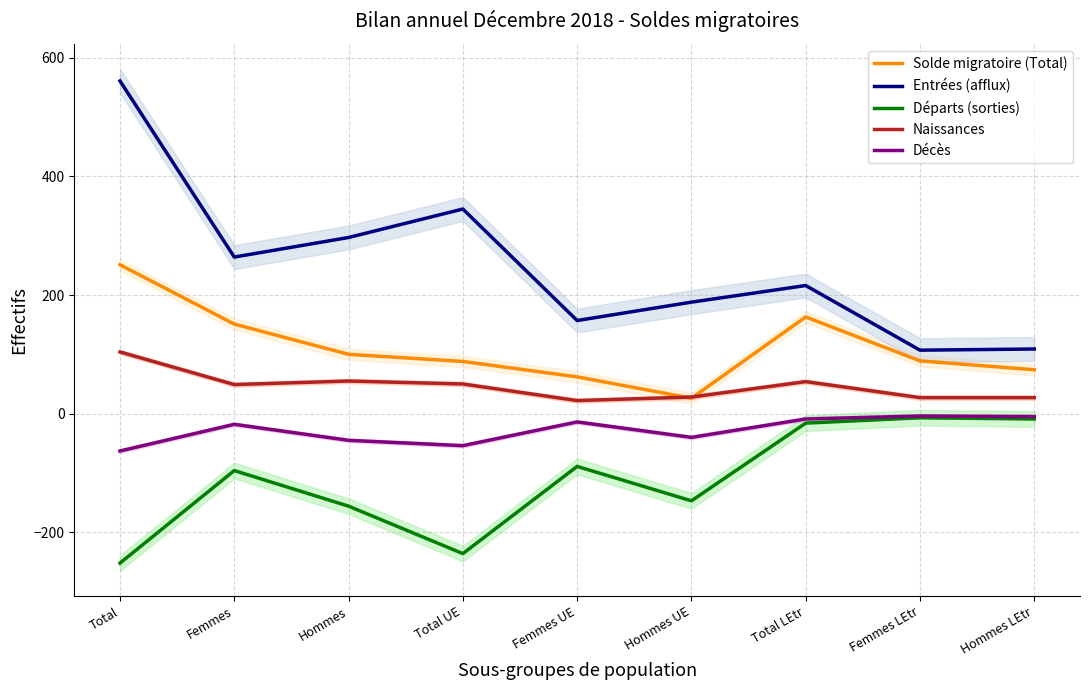

Reading left to right, extract all data points from this chart.

Solde migratoire (Total): Total=251	Femmes=151	Hommes=100	Total UE=88	Femmes UE=62	Hommes UE=26	Total LEtr=163	Femmes LEtr=89	Hommes LEtr=74
Entrées (afflux): Total=561	Femmes=264	Hommes=297	Total UE=345	Femmes UE=157	Hommes UE=188	Total LEtr=216	Femmes LEtr=107	Hommes LEtr=109
Départs (sorties): Total=-252	Femmes=-96	Hommes=-156	Total UE=-236	Femmes UE=-89	Hommes UE=-147	Total LEtr=-16	Femmes LEtr=-7	Hommes LEtr=-9
Naissances: Total=104	Femmes=49	Hommes=55	Total UE=50	Femmes UE=22	Hommes UE=28	Total LEtr=54	Femmes LEtr=27	Hommes LEtr=27
Décès: Total=-63	Femmes=-18	Hommes=-45	Total UE=-54	Femmes UE=-14	Hommes UE=-40	Total LEtr=-9	Femmes LEtr=-4	Hommes LEtr=-5